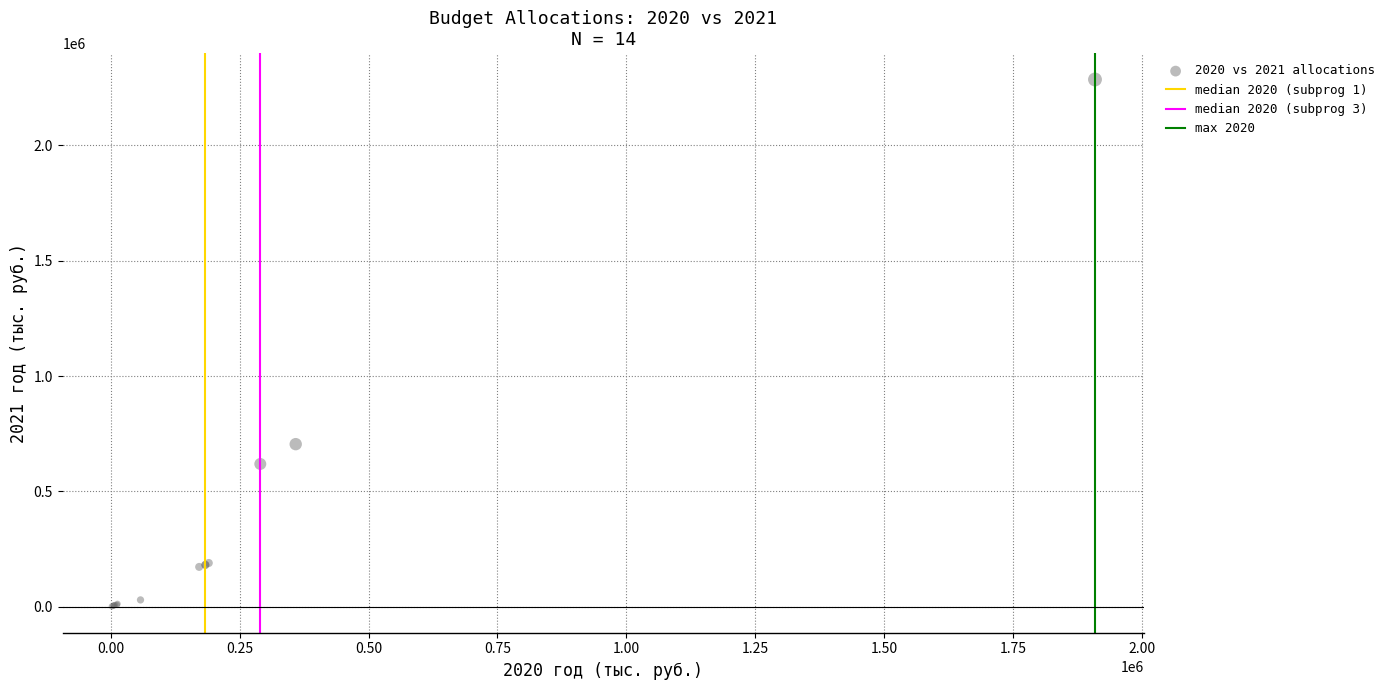

What Y value in the scatter plot is closest to 1143933?

705175.4